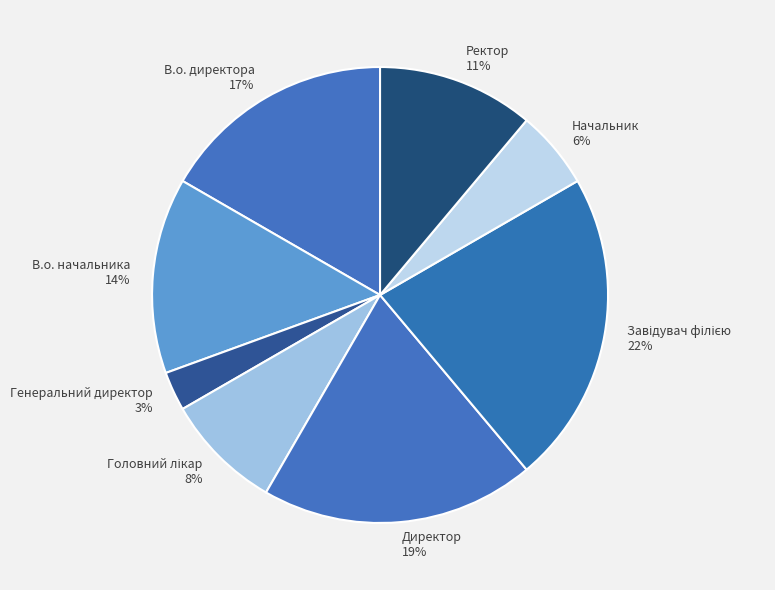

To the nearest percent, what is the difference between the largest and smallest slice percentages?

19%